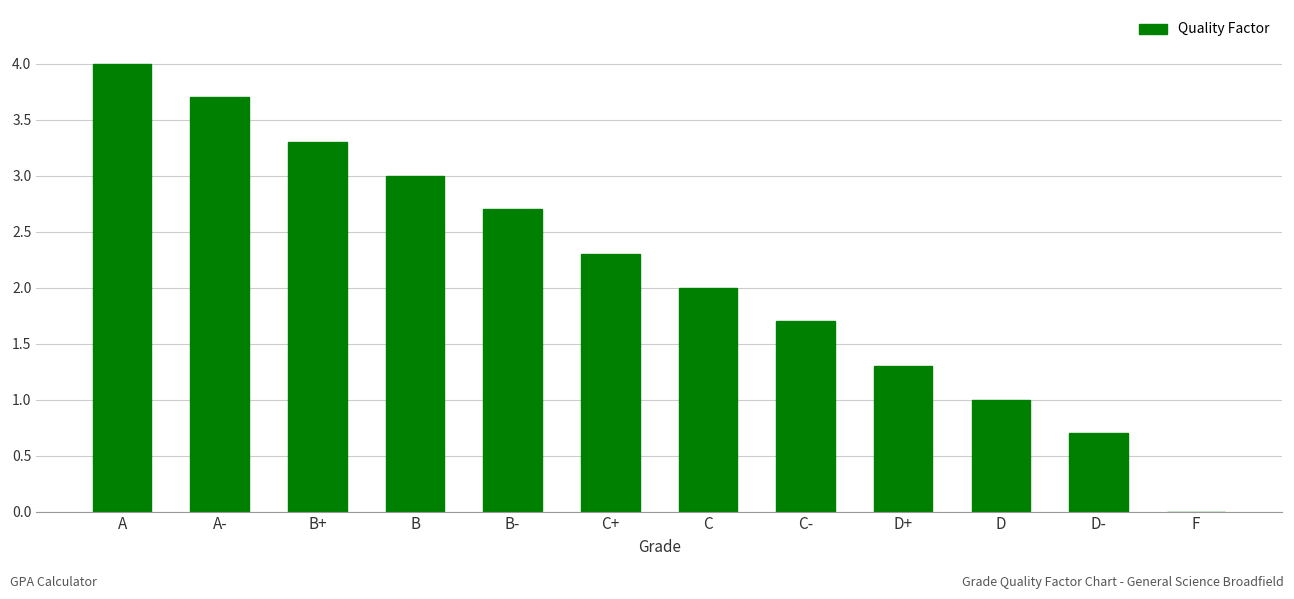

The chart shows a value of 1.7 at C-. True or false?

True